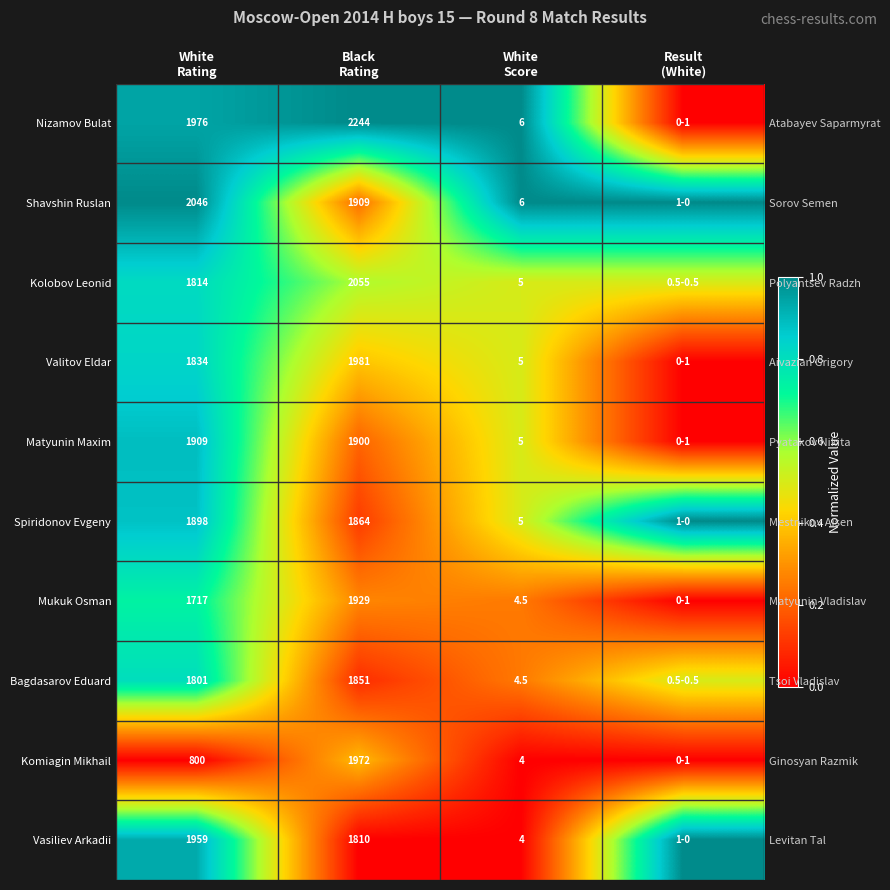

What is the difference between the Nizamov Bulat values at White Rating and Result (White)?

0.9